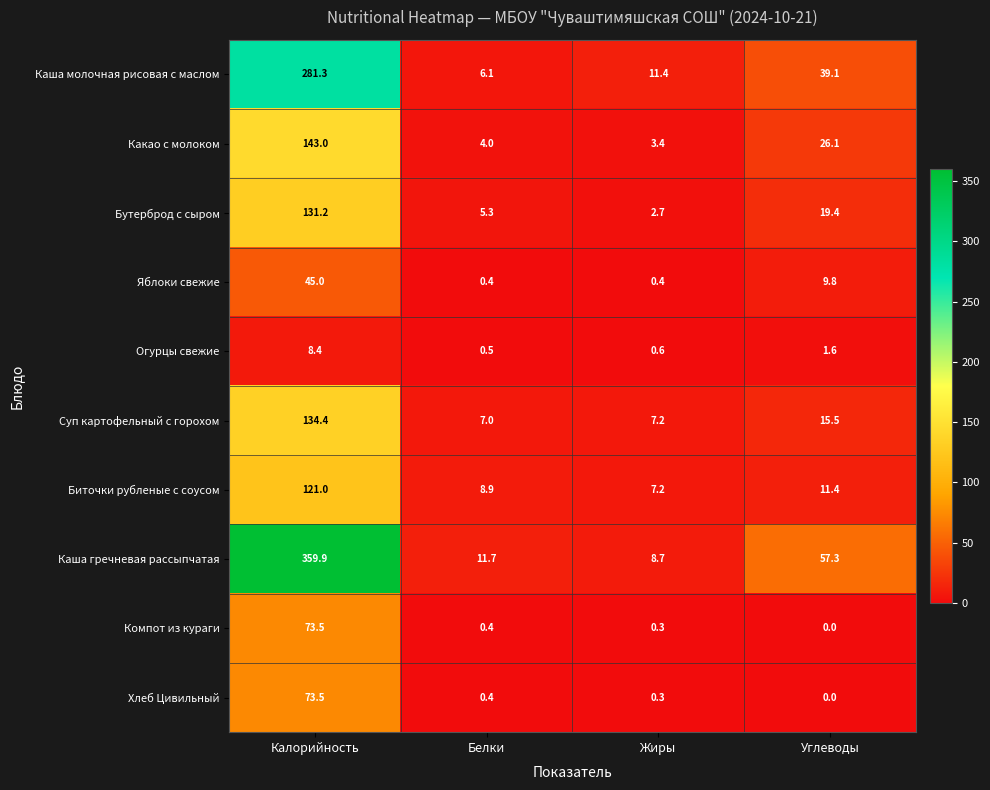

Between Белки and Жиры, which series saw the biggest shift?

Каша молочная рисовая с маслом